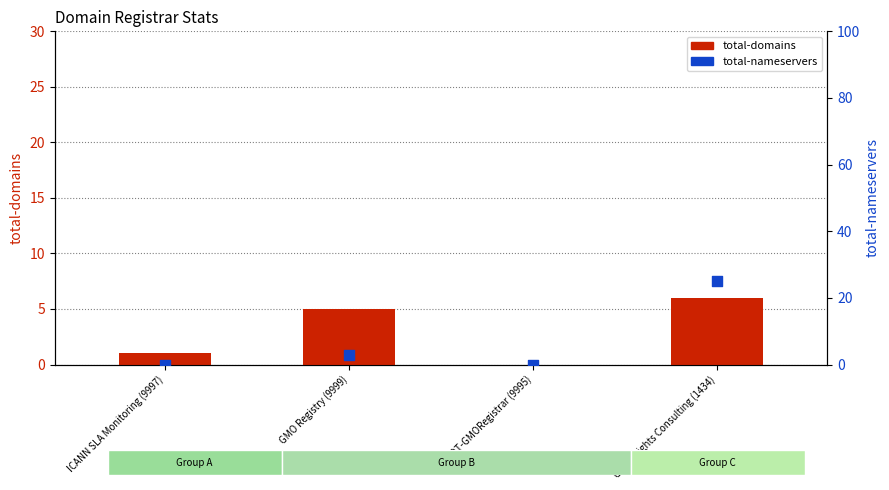

What is the total value across all series at GMO Brights Consulting (1434)?

31